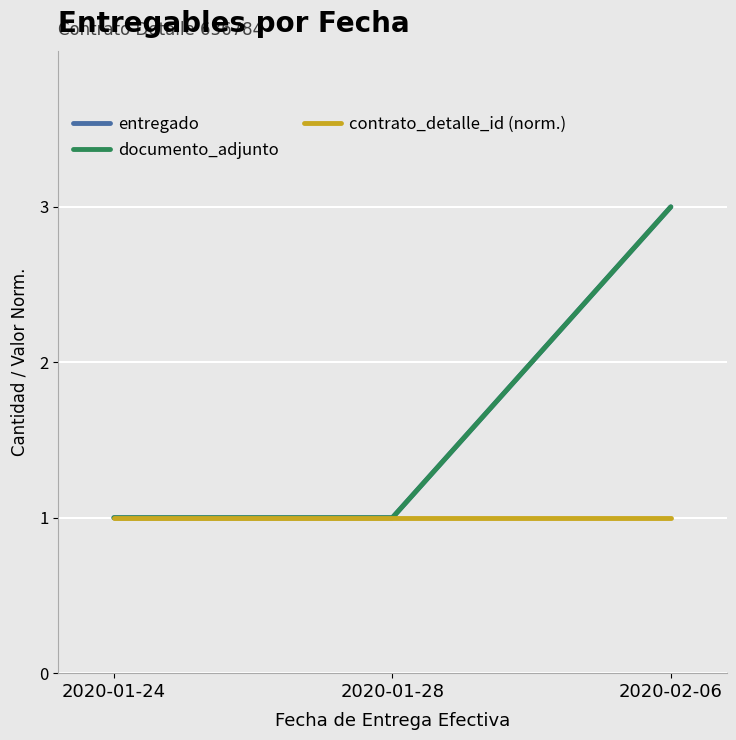

Does the chart display data point markers on the line(s)?

No